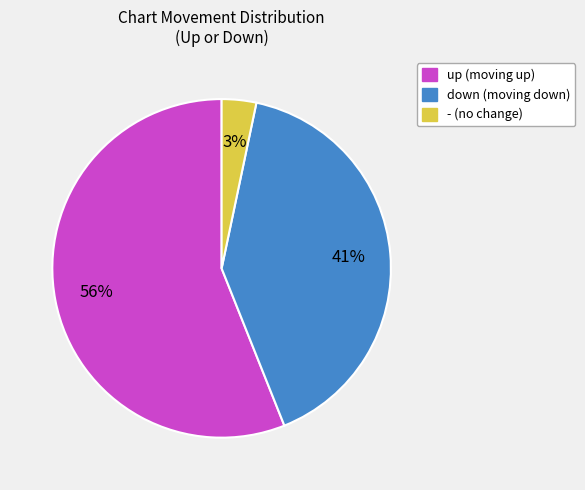

What percentage is the up slice, to the nearest percent?

56%